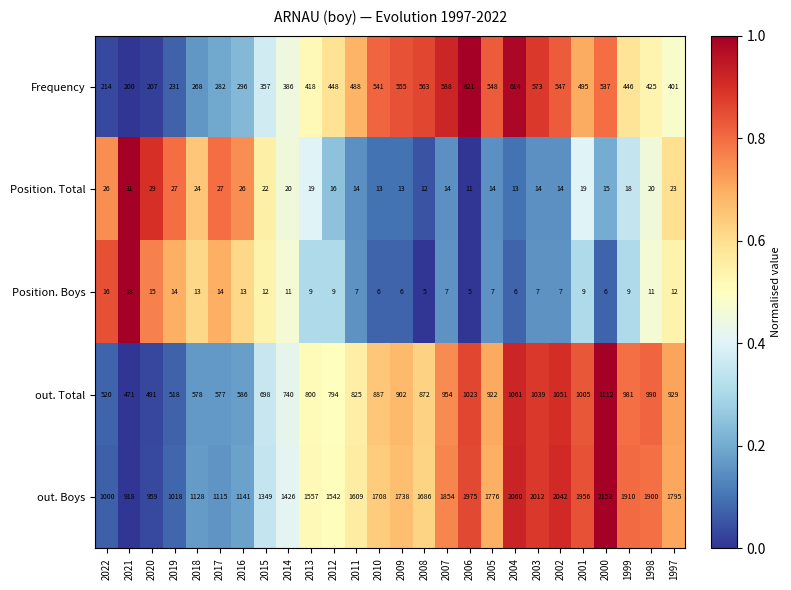

The value of Position. Total at 2017 is 27. True or false?

True